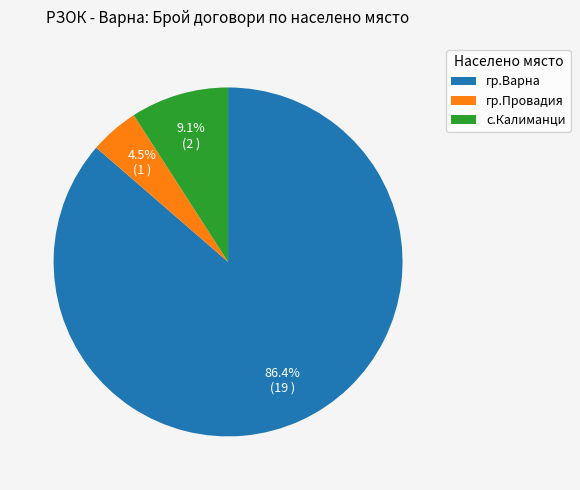

Which slice is the smallest?

гр.Провадия